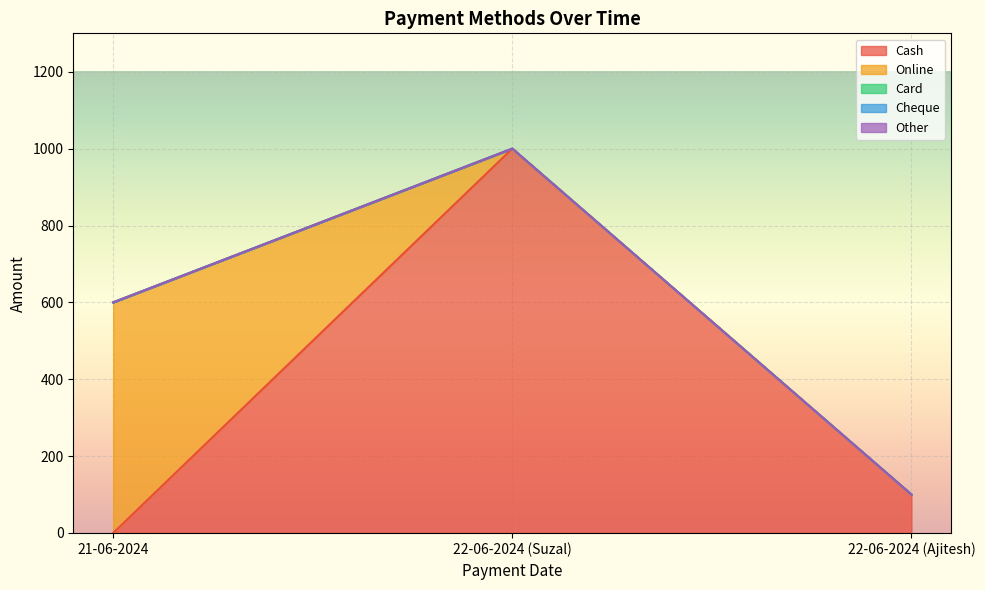

What is the spread (max minus min) of values at 22-06-2024 (Suzal)?

1000